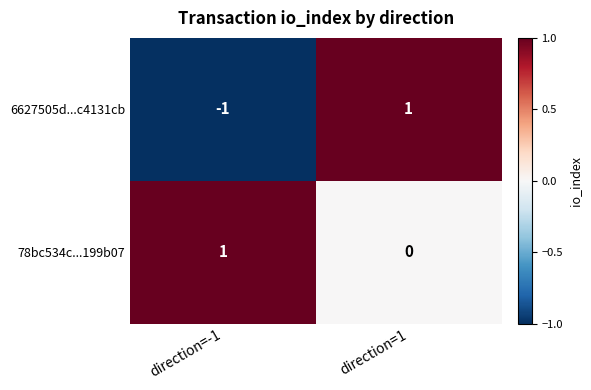

List the series in order of their overall mean, lowest first.

6627505d...c4131cb, 78bc534c...199b07